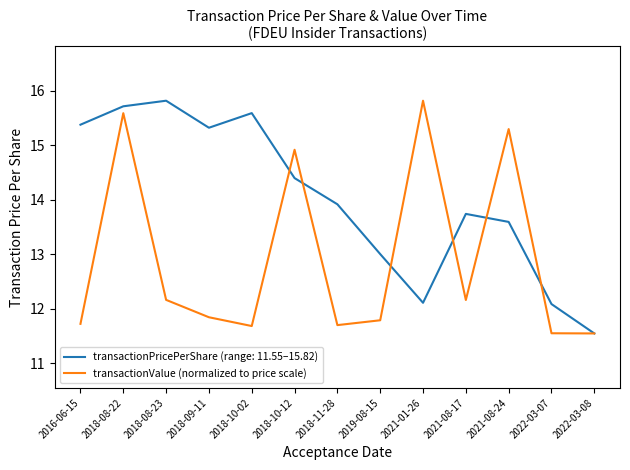

What is the greatest value displayed?

15.8